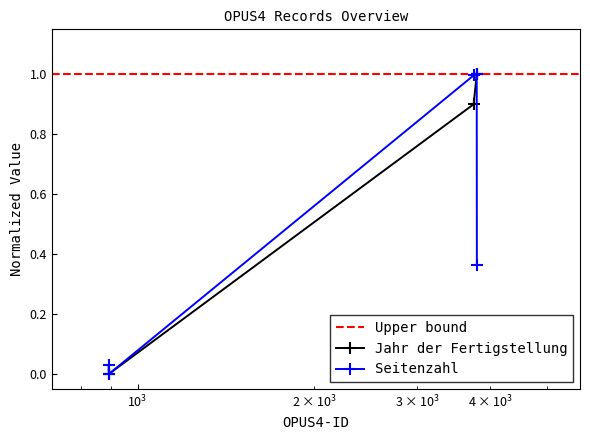

How many distinct data groups are displayed?

2